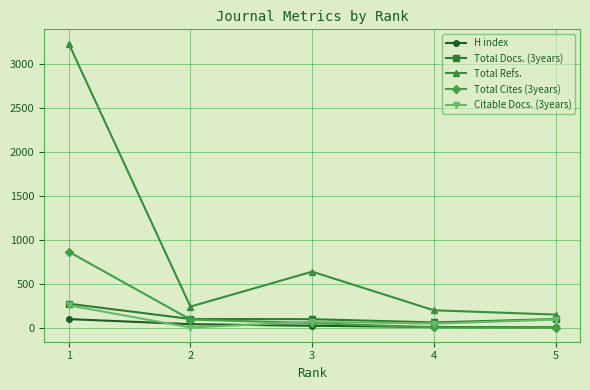

Between 1 and 4, which series saw the biggest shift?

Total Refs.